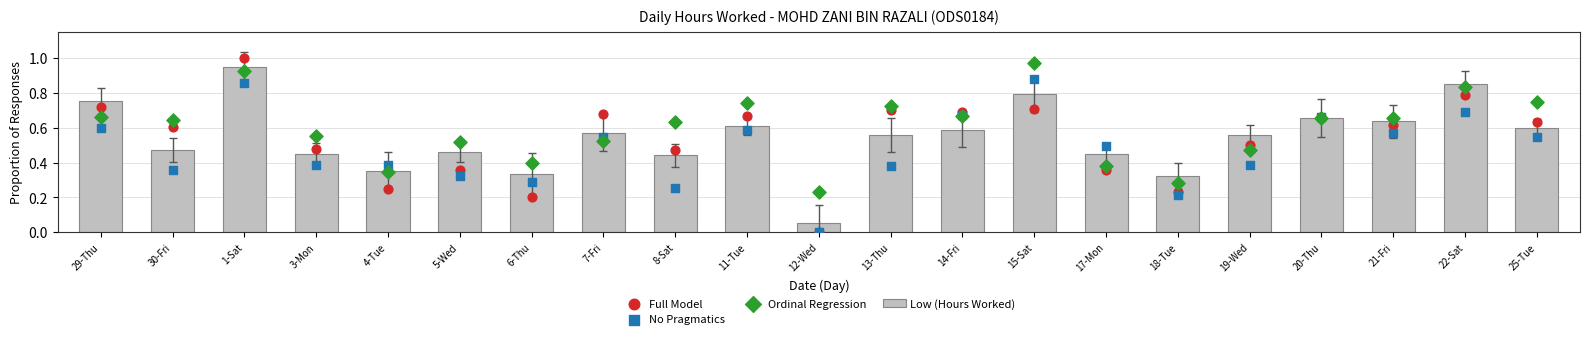

Which series has the widest spread of Y values?

Full Model